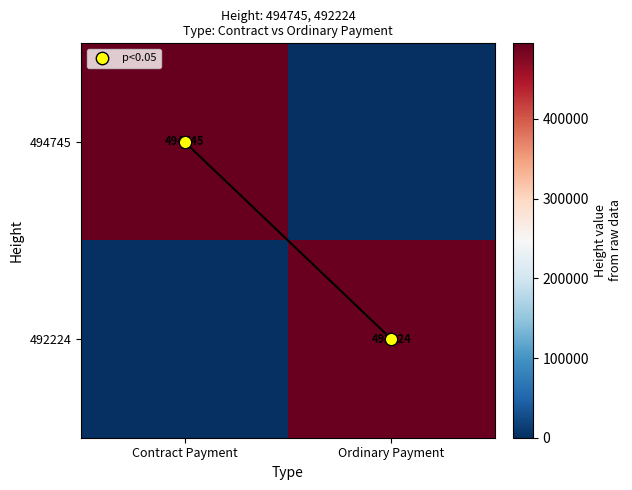

What is the difference between the 494745 values at Contract Payment and Ordinary Payment?

494745